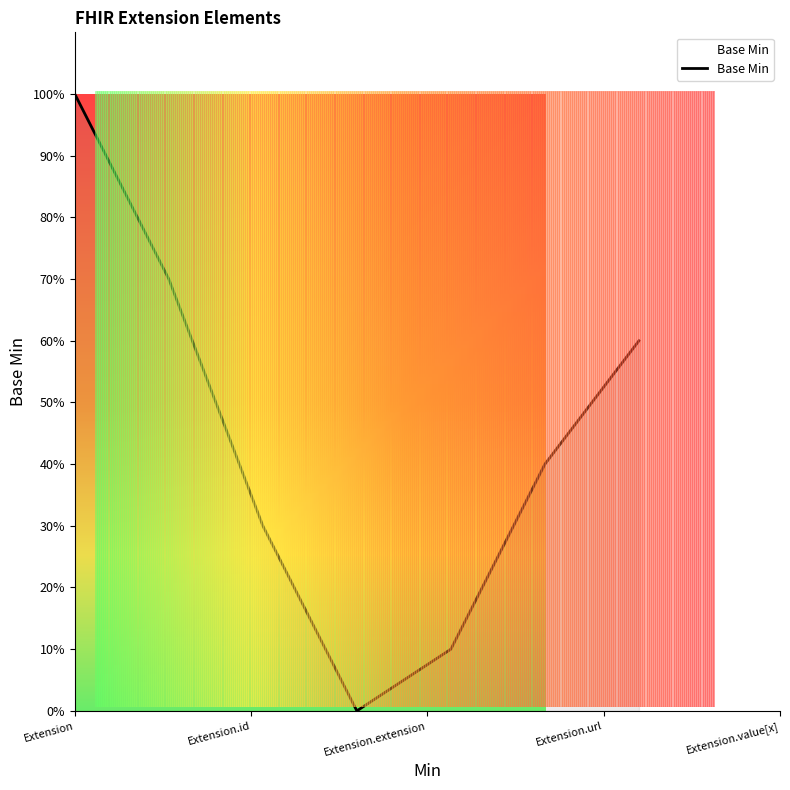

Where is the data nearest to the value 0?

Extension